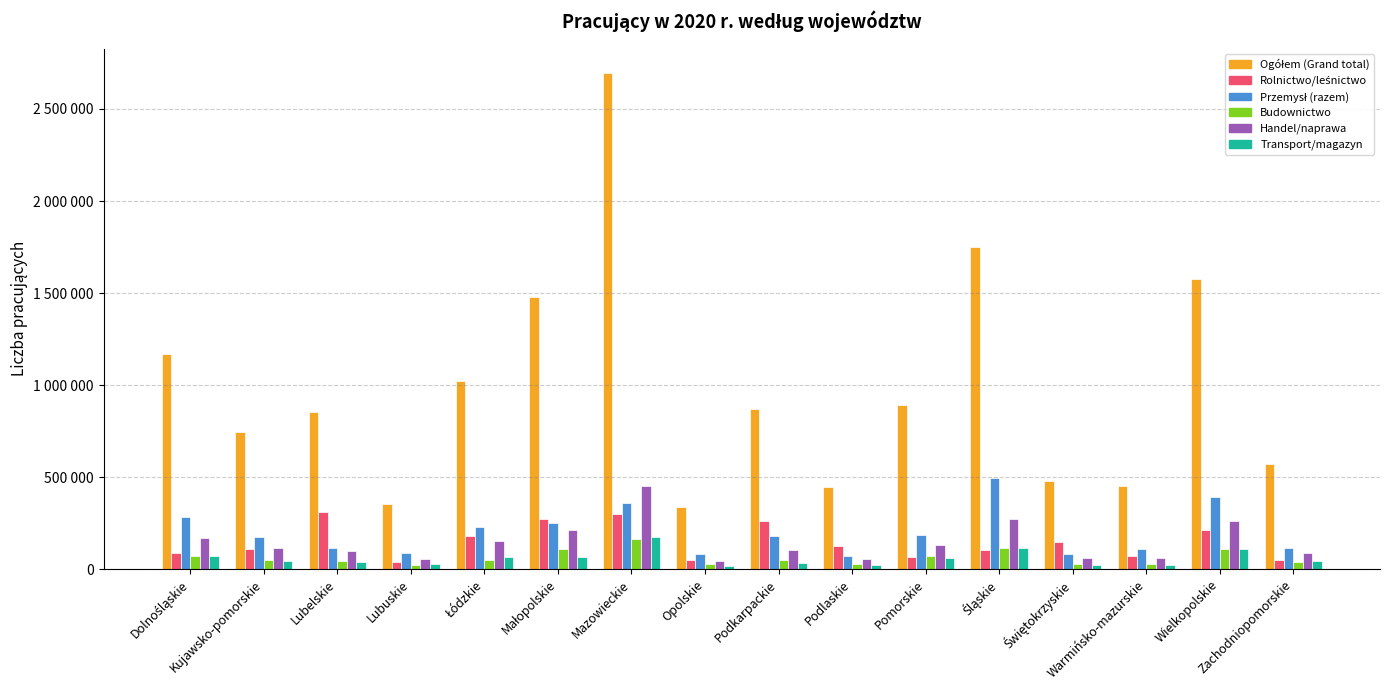

Does the chart contain any negative values?

No